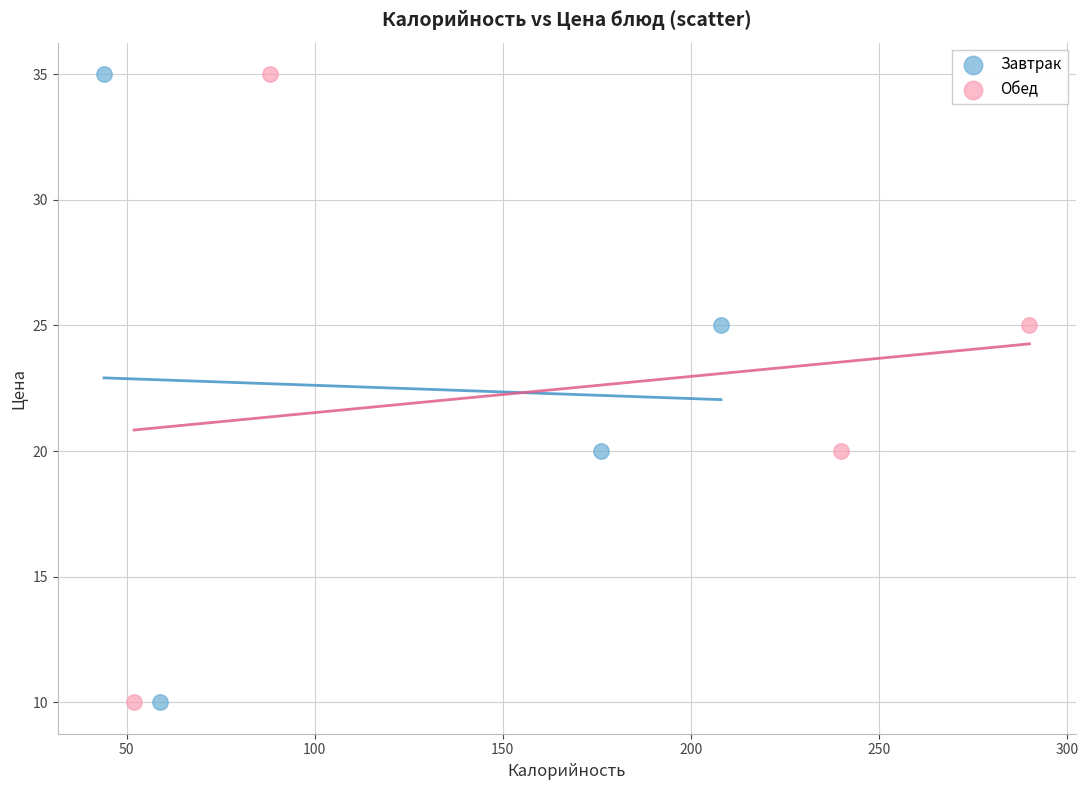

What are all the series names shown in the legend?

Завтрак, Обед